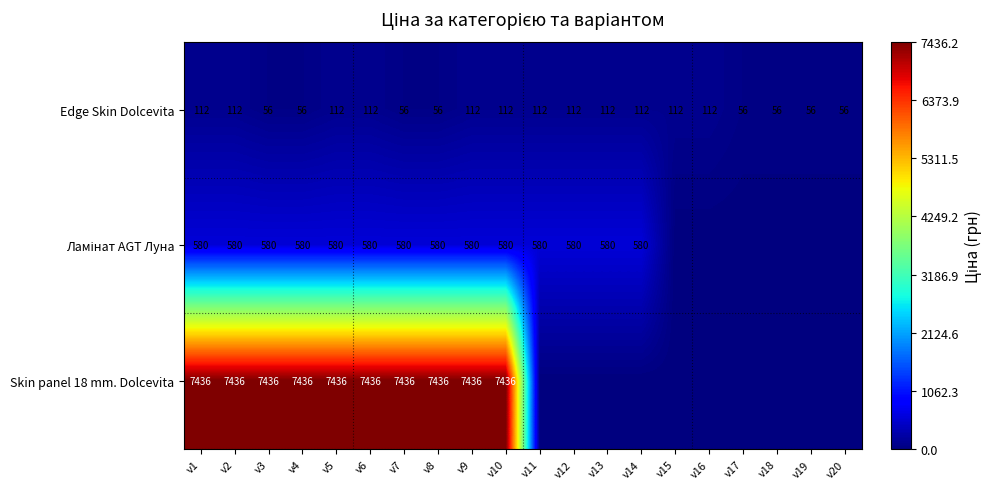

Is the value of Skin panel 18 mm. Dolcevita at v5 greater than the value of Edge Skin Dolcevita at v20?

Yes